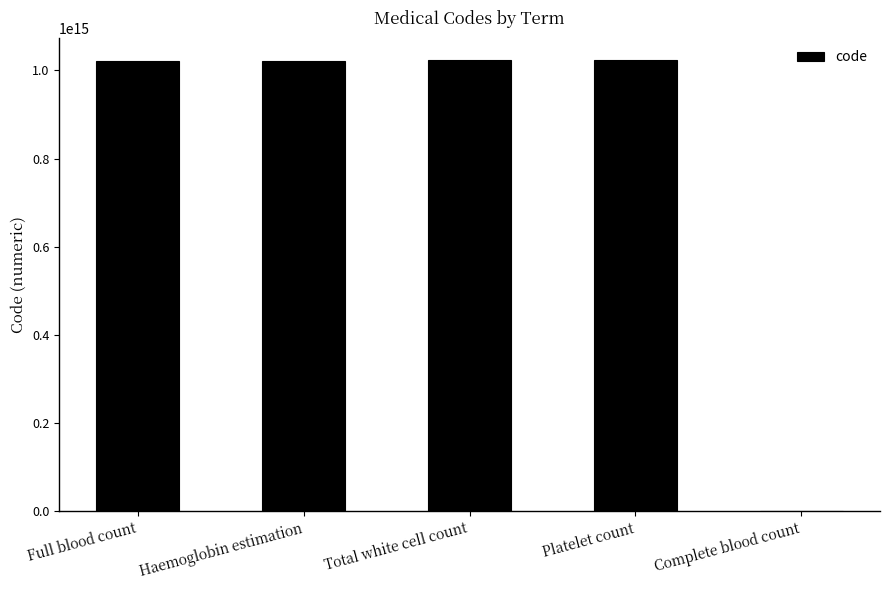

True or false: the data shows 1022541000000102 at Total white cell count.

True